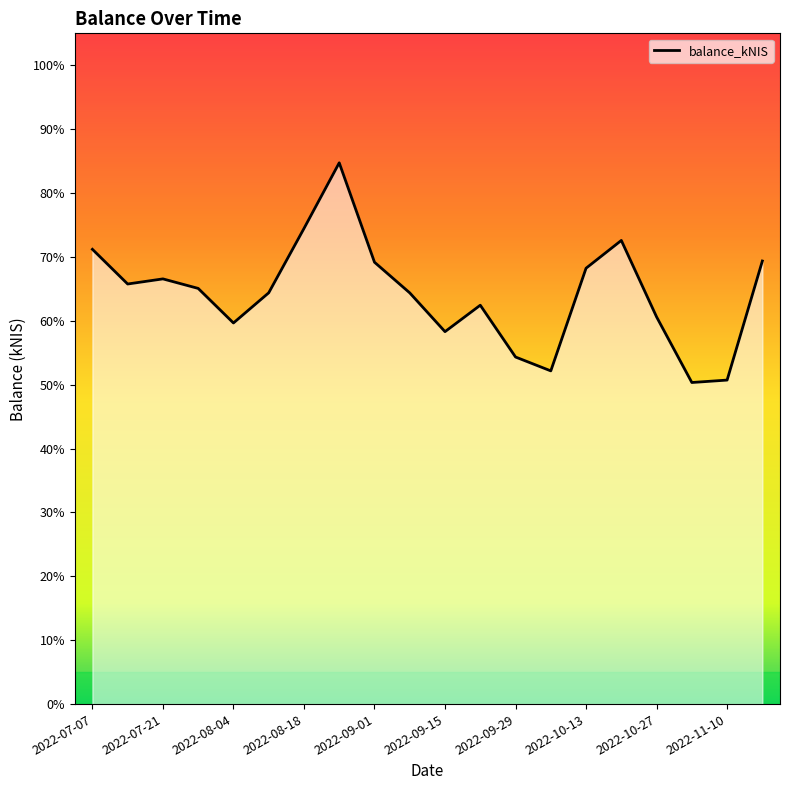

What is the maximum value shown in the chart?

84.7